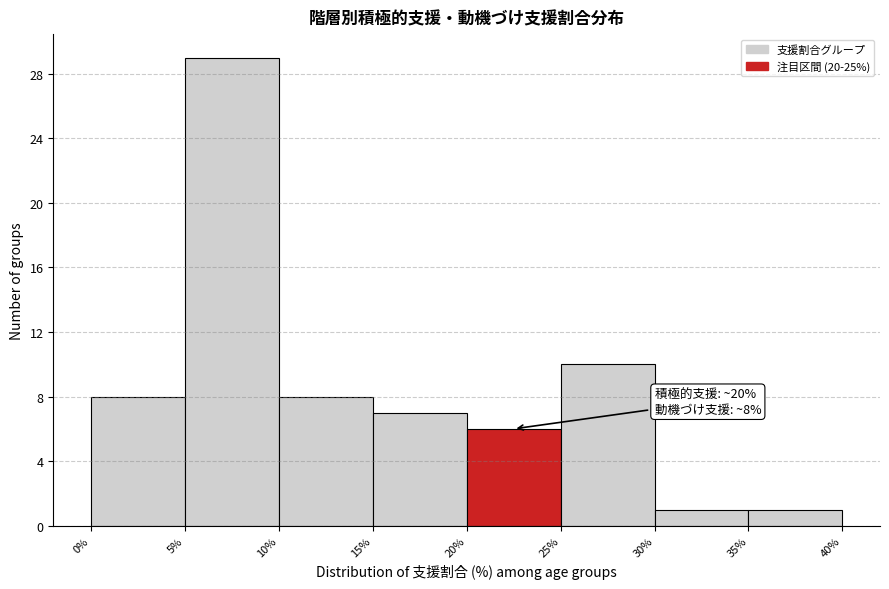

Which range on the x-axis has the tallest bar?

5% to 10%